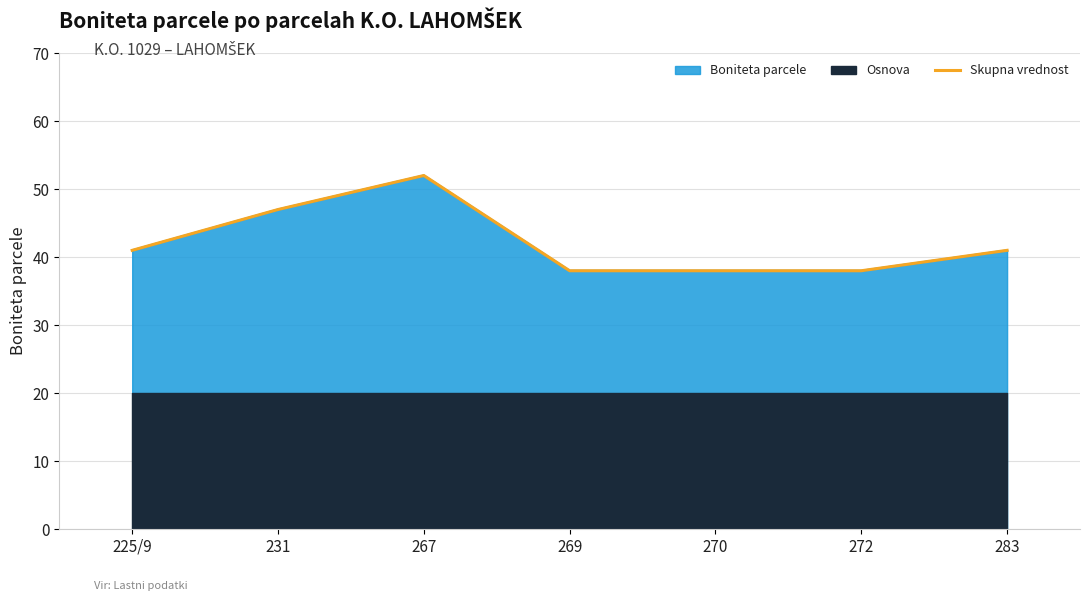

List the labels in order of value, largest first.

267, 231, 225/9, 283, 269, 270, 272